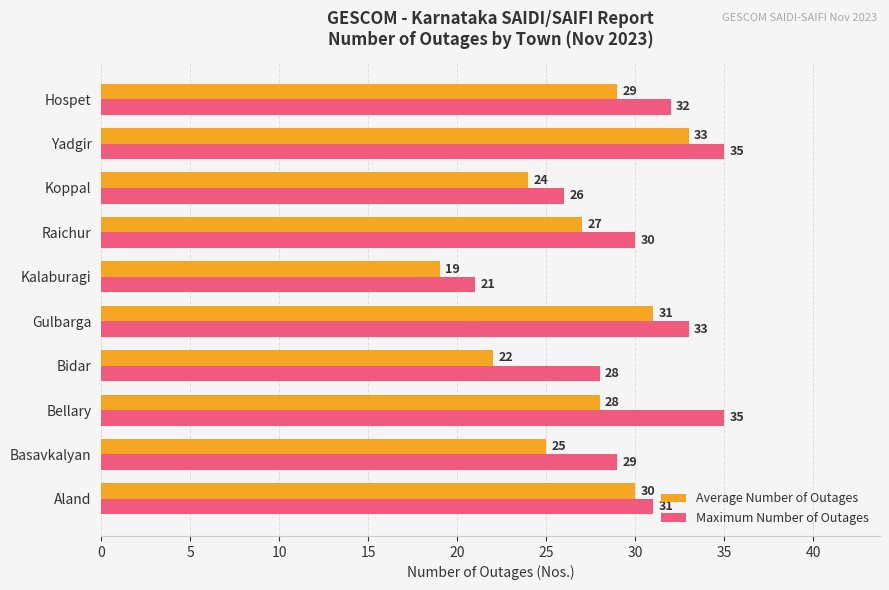

How many distinct data groups are displayed?

2